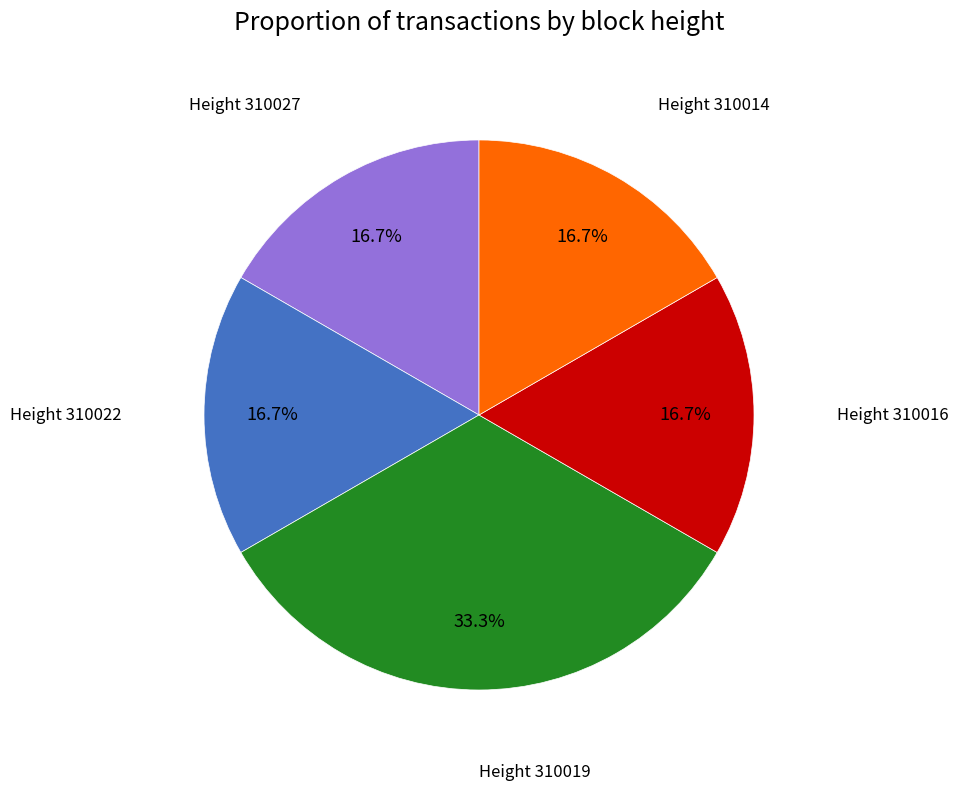

Is there any slice that represents more than half of the pie?

No